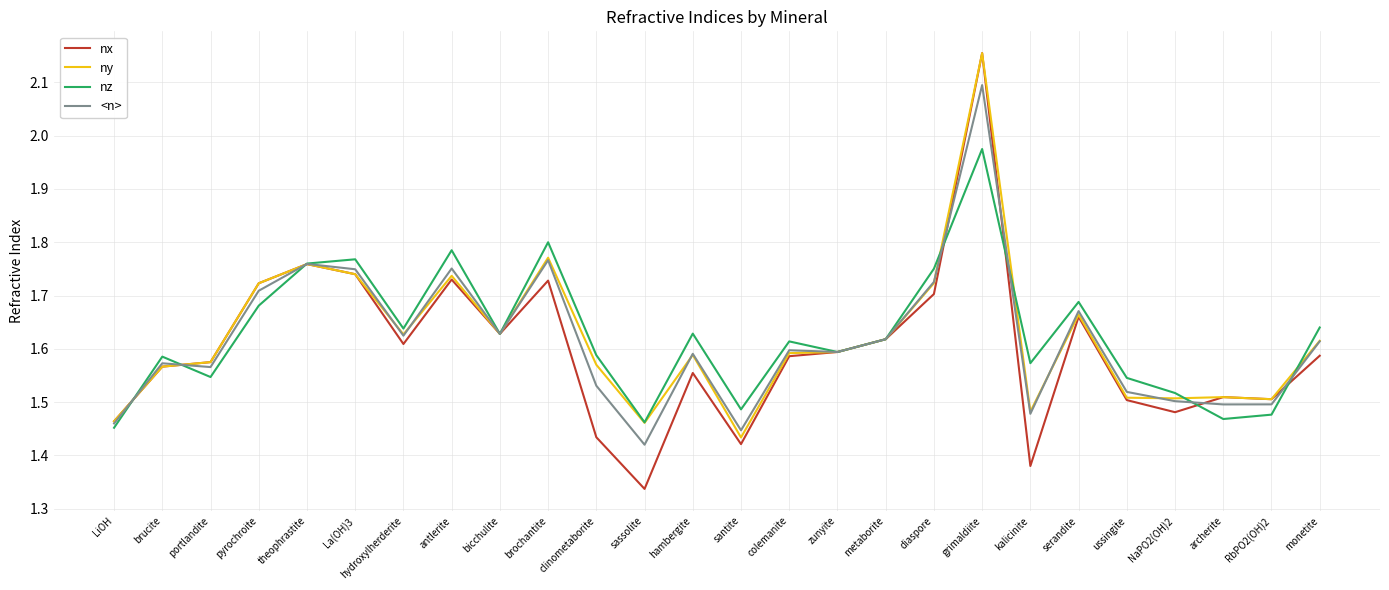

Which label corresponds to the largest value in the chart?

grimaldiite